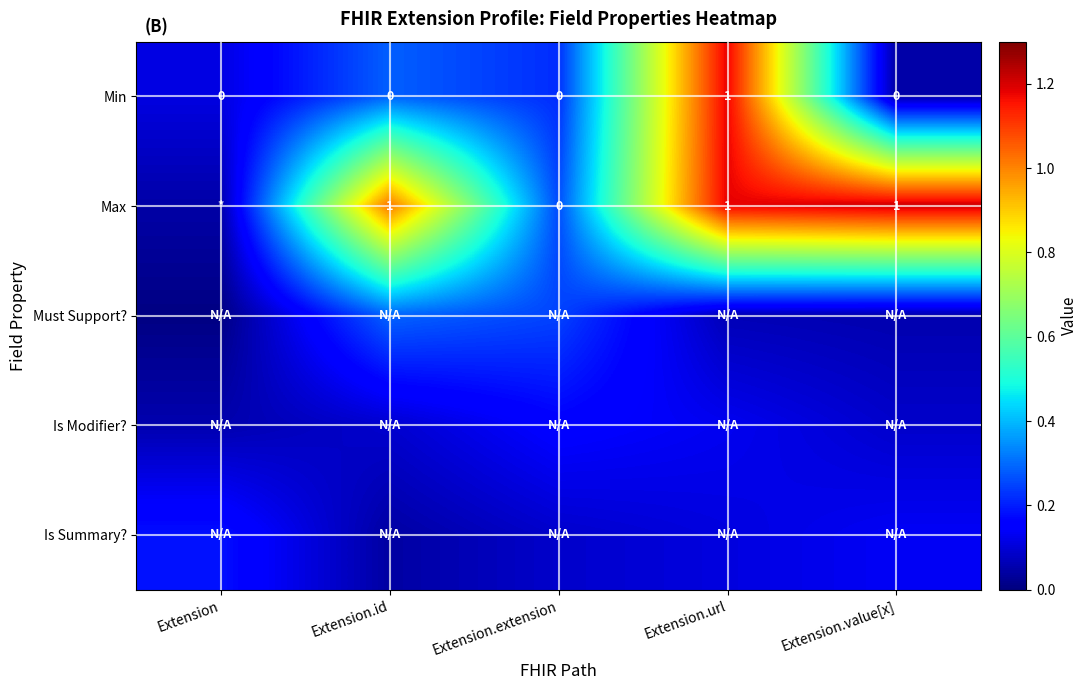

Is the value of Max at Extension.id greater than the value of Min at Extension.extension?

Yes